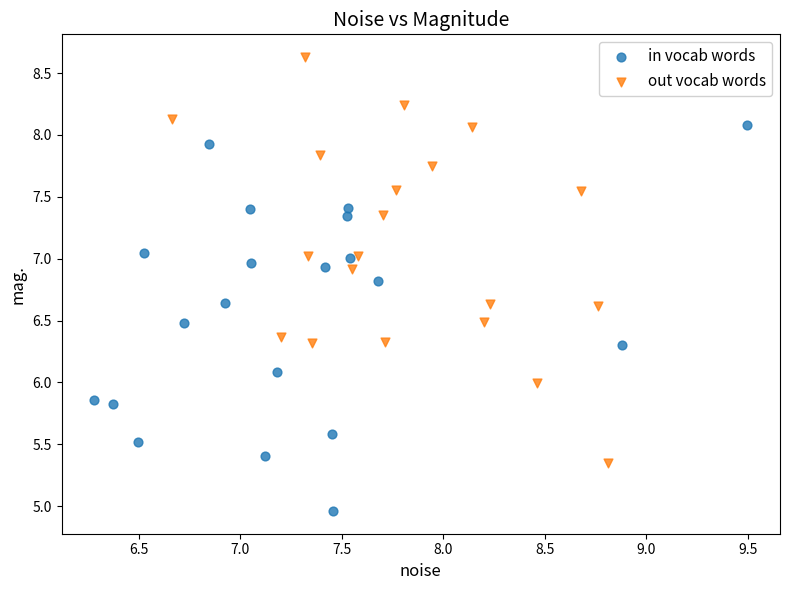

What are all the series names shown in the legend?

in vocab words, out vocab words